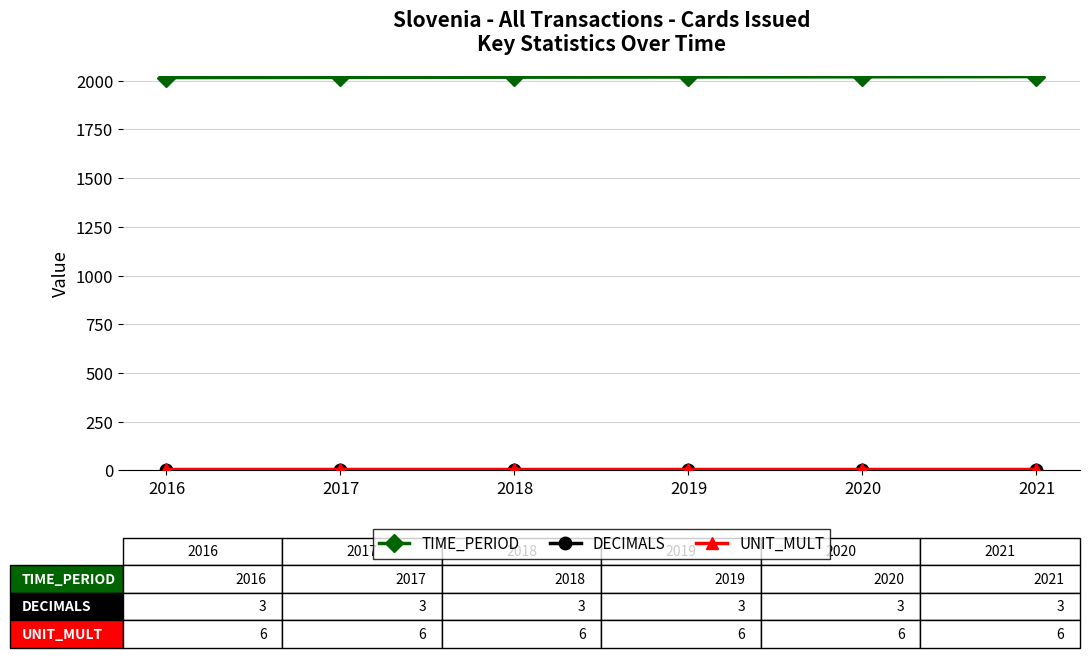

The TIME_PERIOD series shows 3458 at 2017. True or false?

False